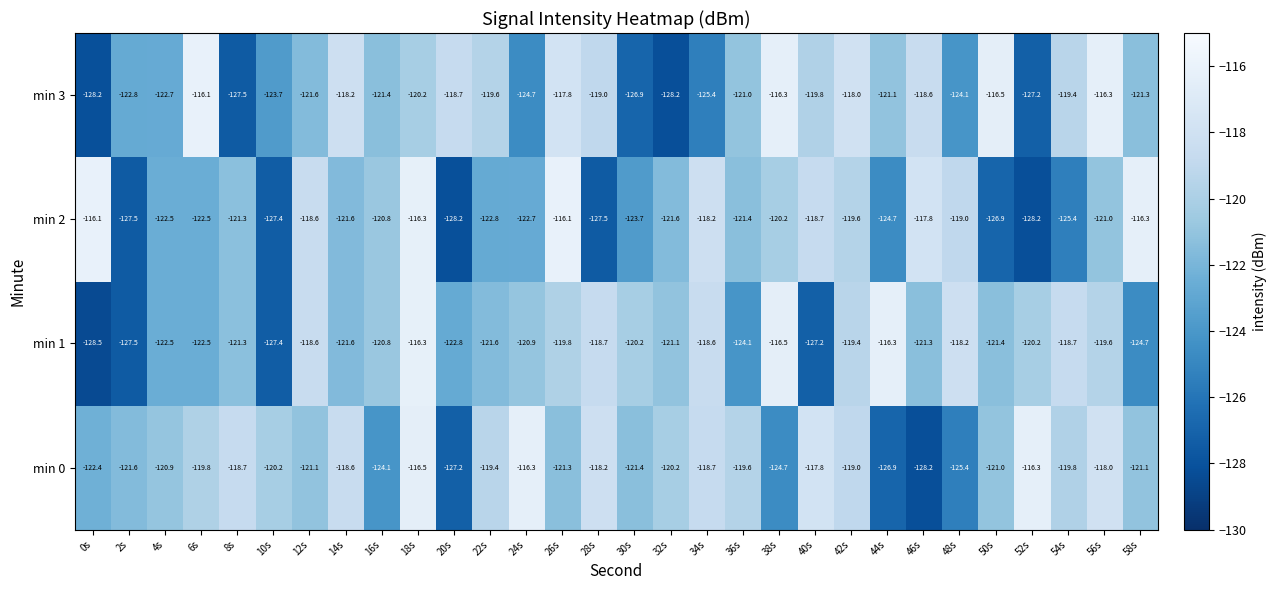

Which series has the widest spread of values?

min 1